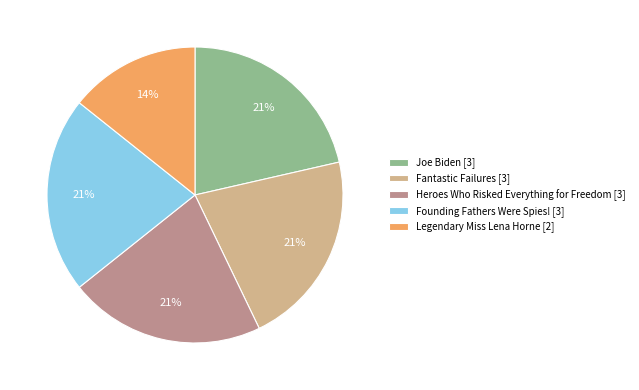

Combined, do Fantastic Failures and Legendary Miss Lena Horne account for over 50%?

No